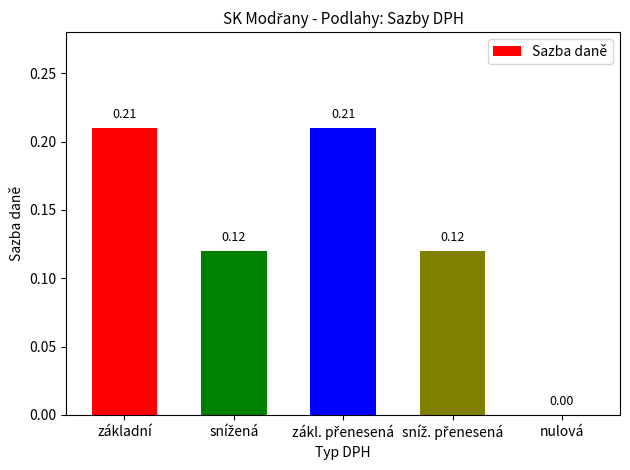

Between nulová and základní, which is larger?

základní